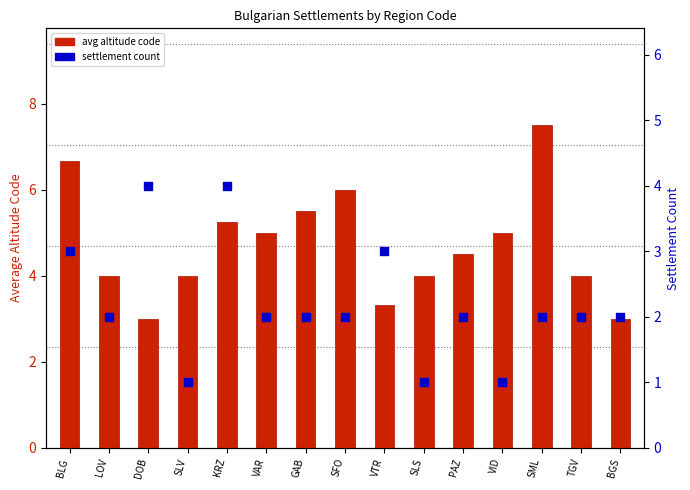

Which series has the largest total across all categories?

avg altitude code